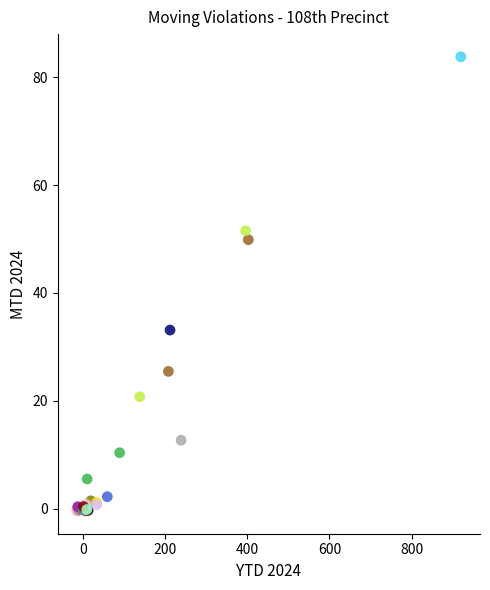

What Y value in the scatter plot is closest to 41?

33.1